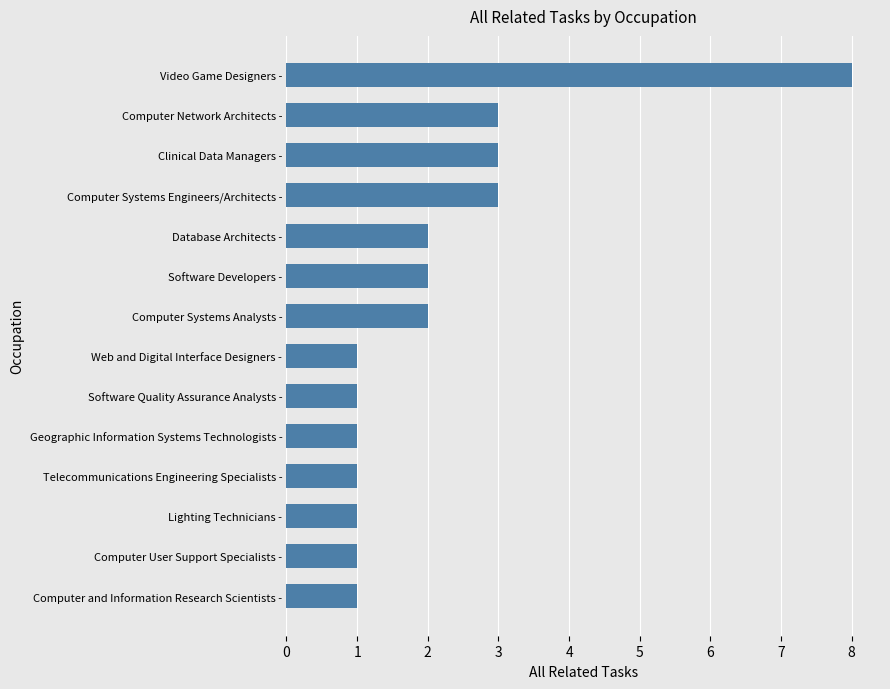

At which category does the chart reach its peak across all series?

Video Game Designers -